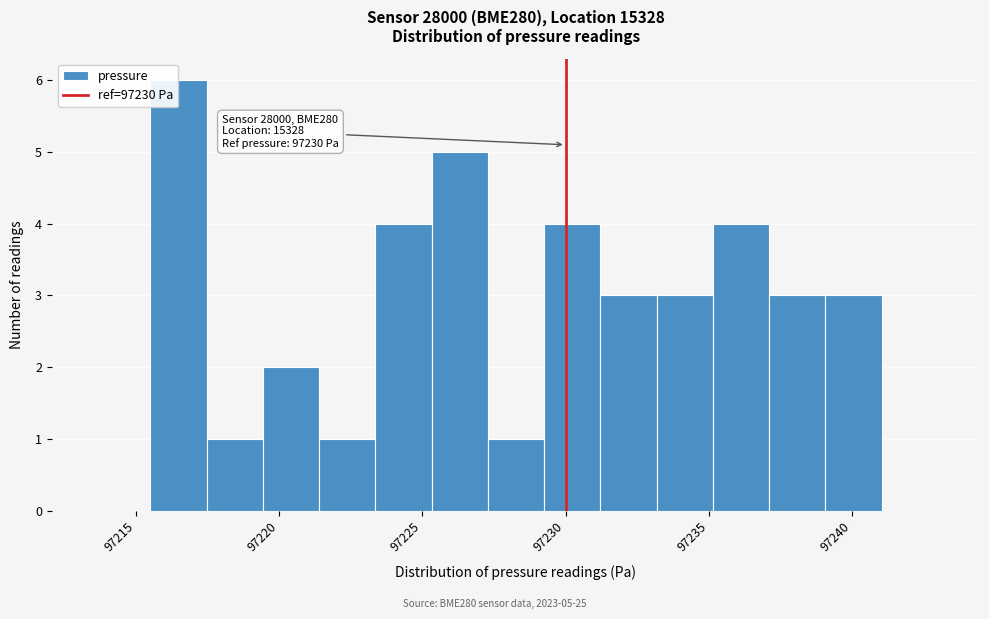

Read against the x-axis, roughly where is the centre of the tallest bar?

97216.5